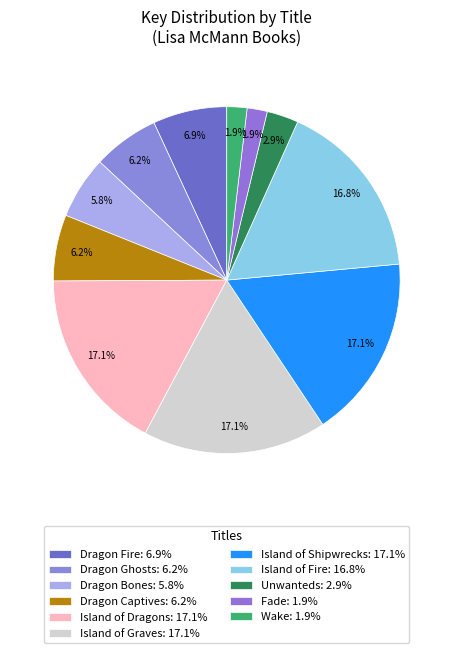

True or false: Island of Graves accounts for 3% of the total.

False